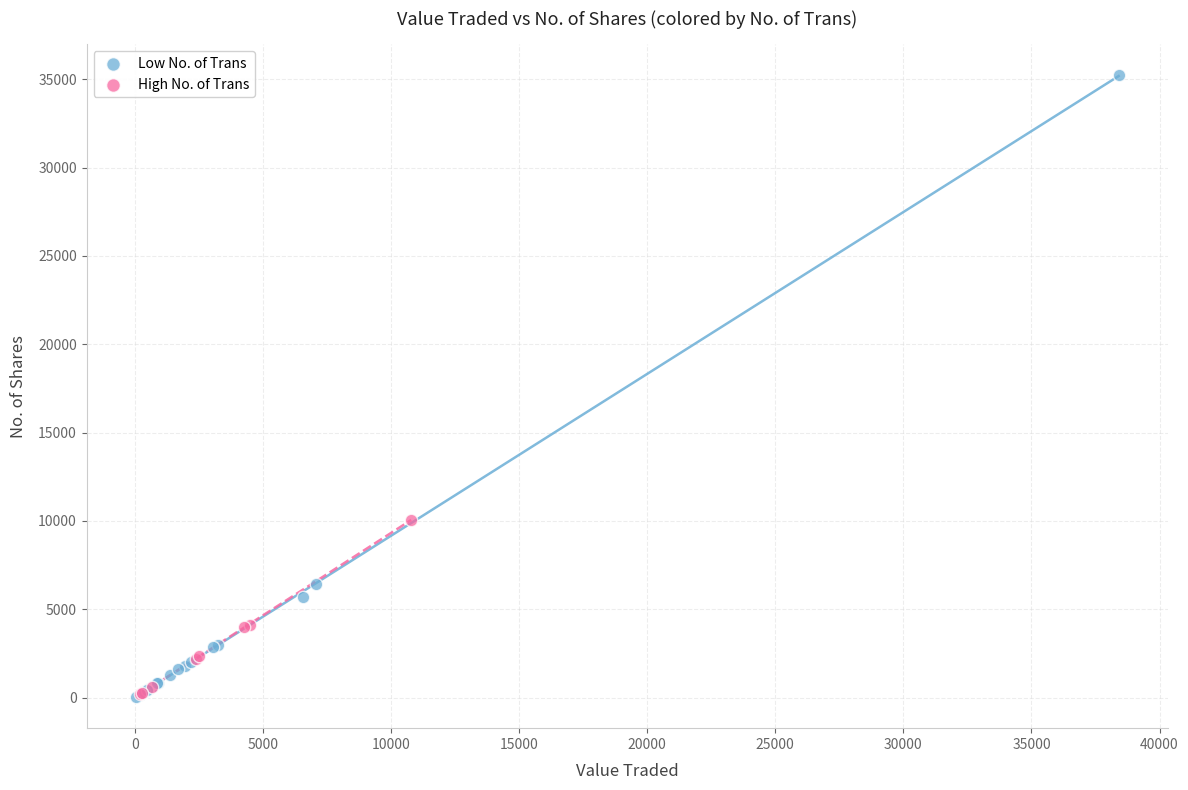

Which series contains the highest Y value?

Low No. of Trans